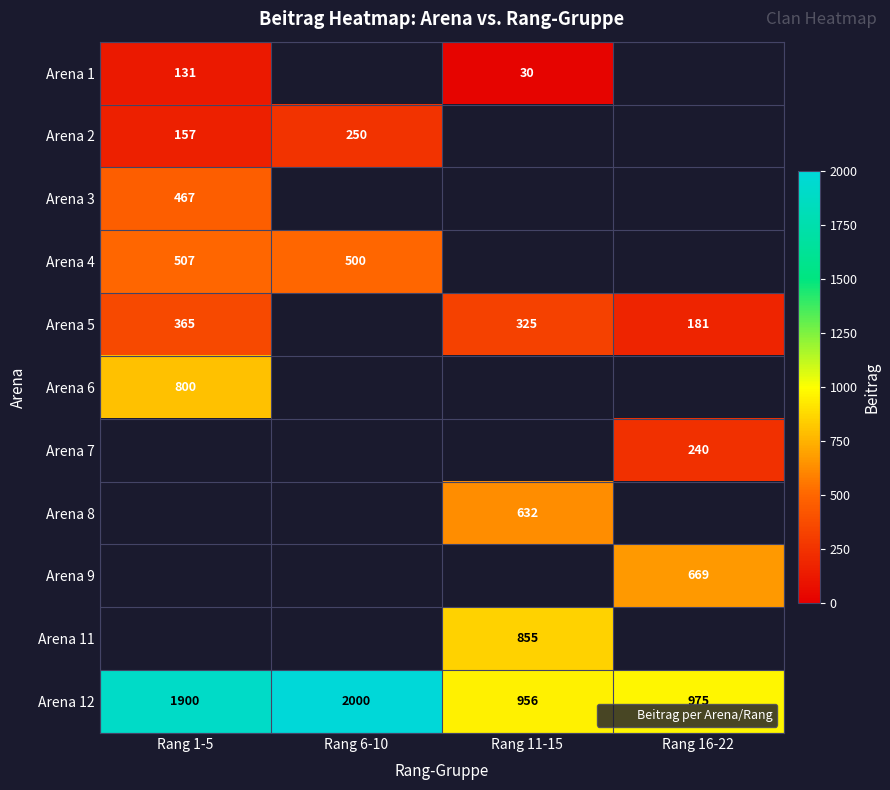

True or false: Arena 9 has a value of 669 at Rang 16-22.

True